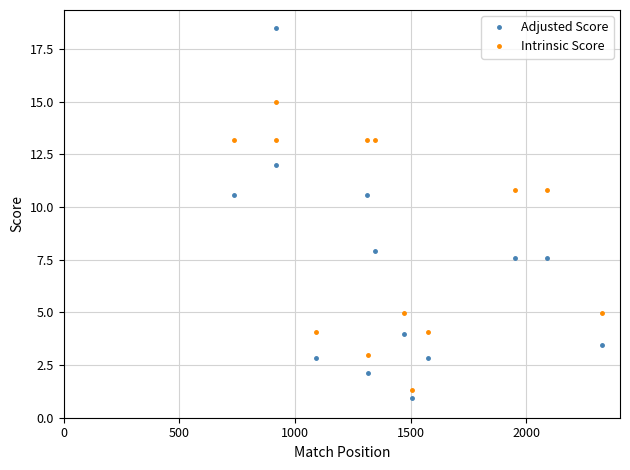

What is the minimum value shown in the chart?

0.9